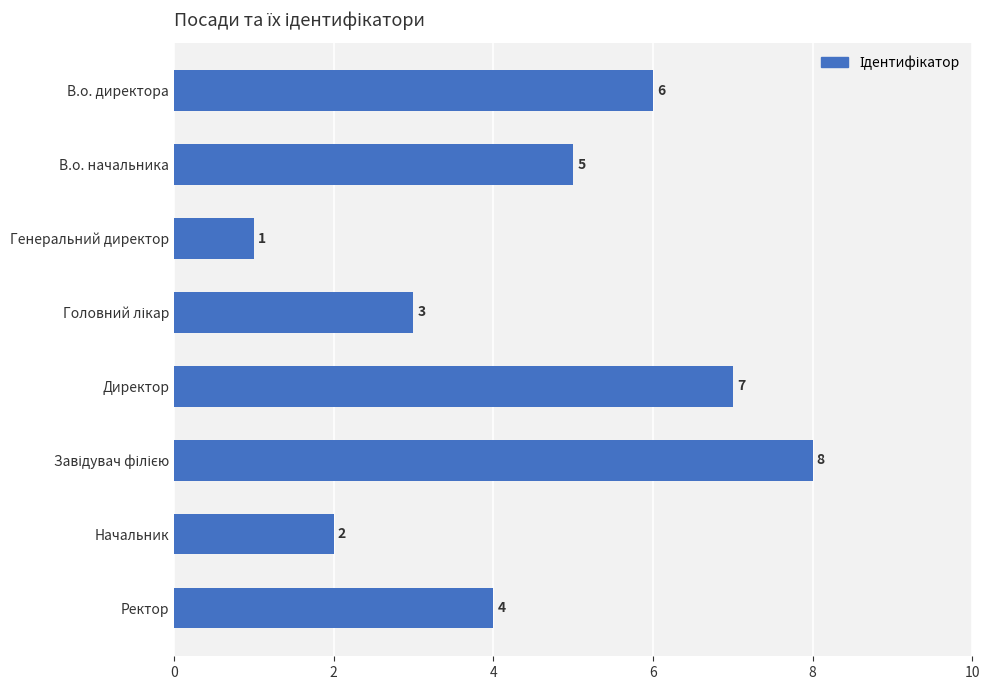

Between В.о. начальника and В.о. директора, which is larger?

В.о. директора